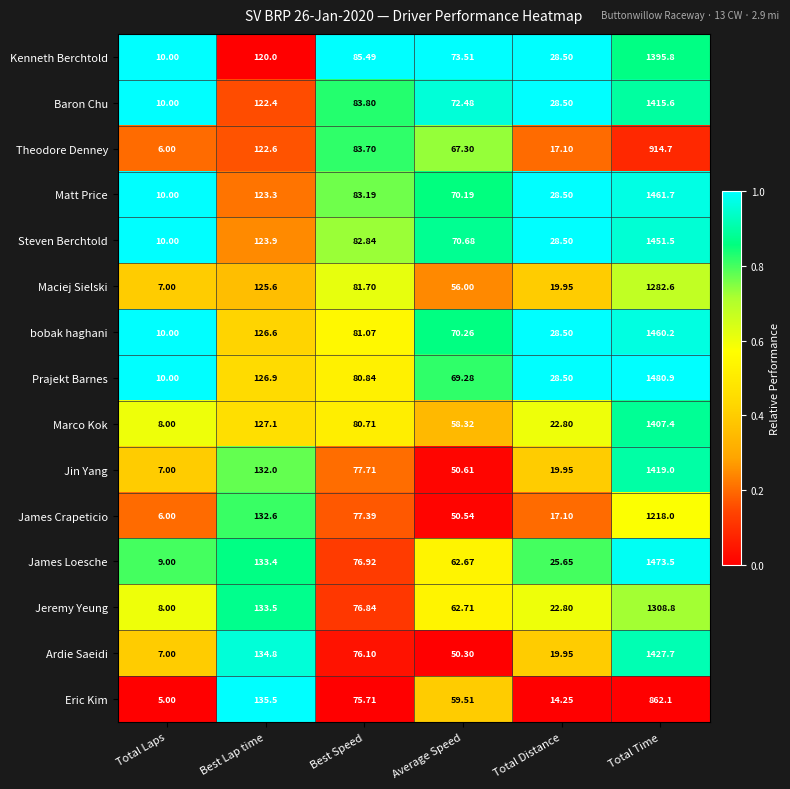

At which label is Marco Kok closest to 707?

Best Lap time